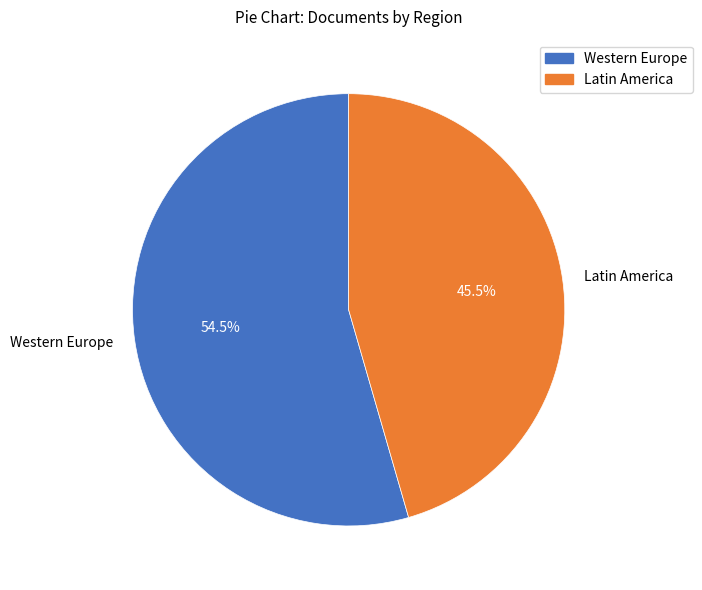

Count the number of slices in the pie.

2